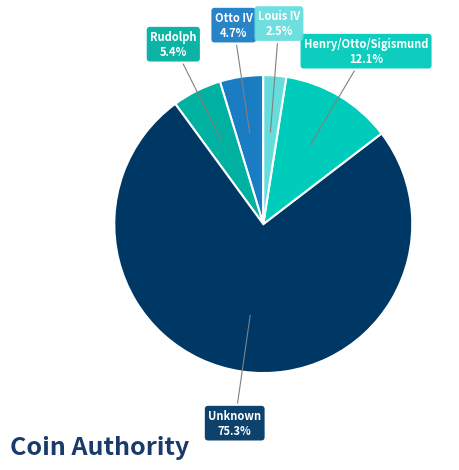

How many slices are in this pie chart?

5